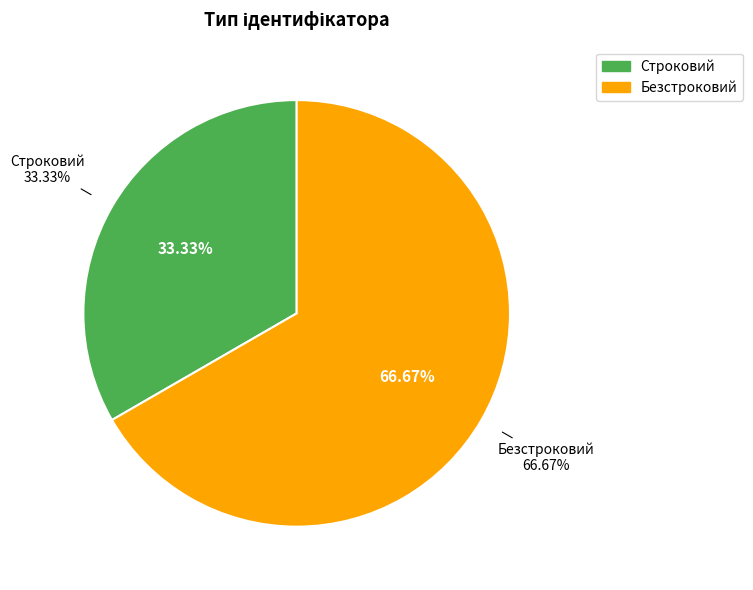

What is the change in value from Строковий to Безстроковий?

+1